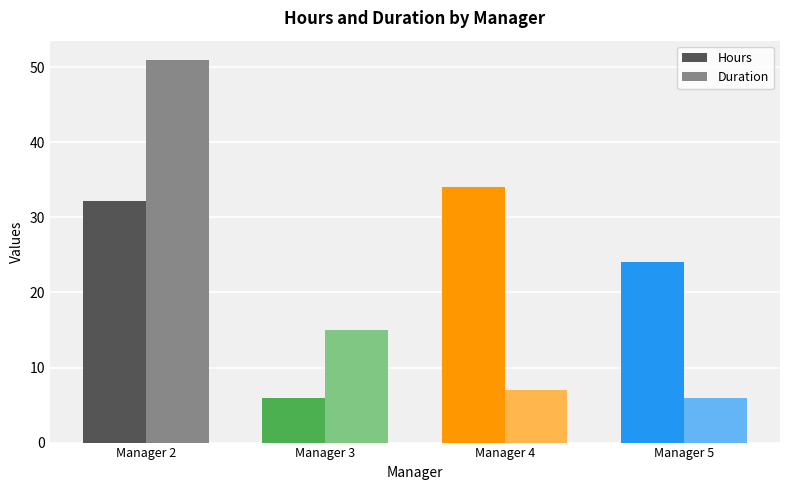

How many categories are shown in the chart?

4